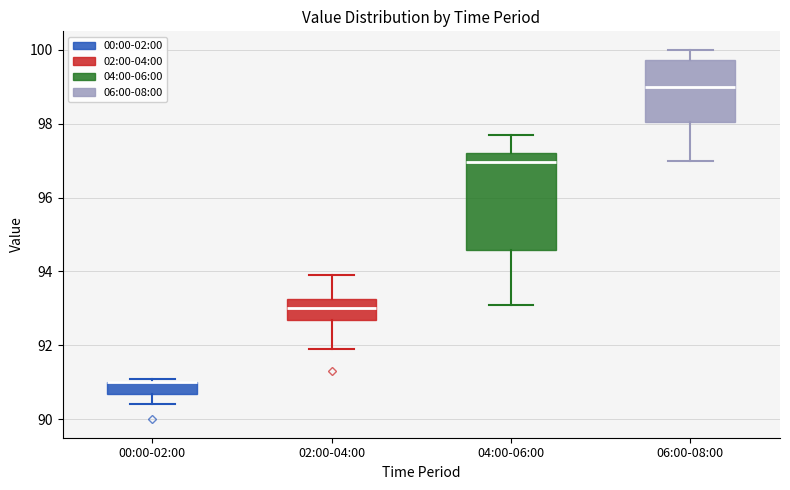

Where is the lower edge of the box for 02:00-04:00 on the y-axis? The values are not printed on the chart, so give them approximately, as read against the axis.

92.8